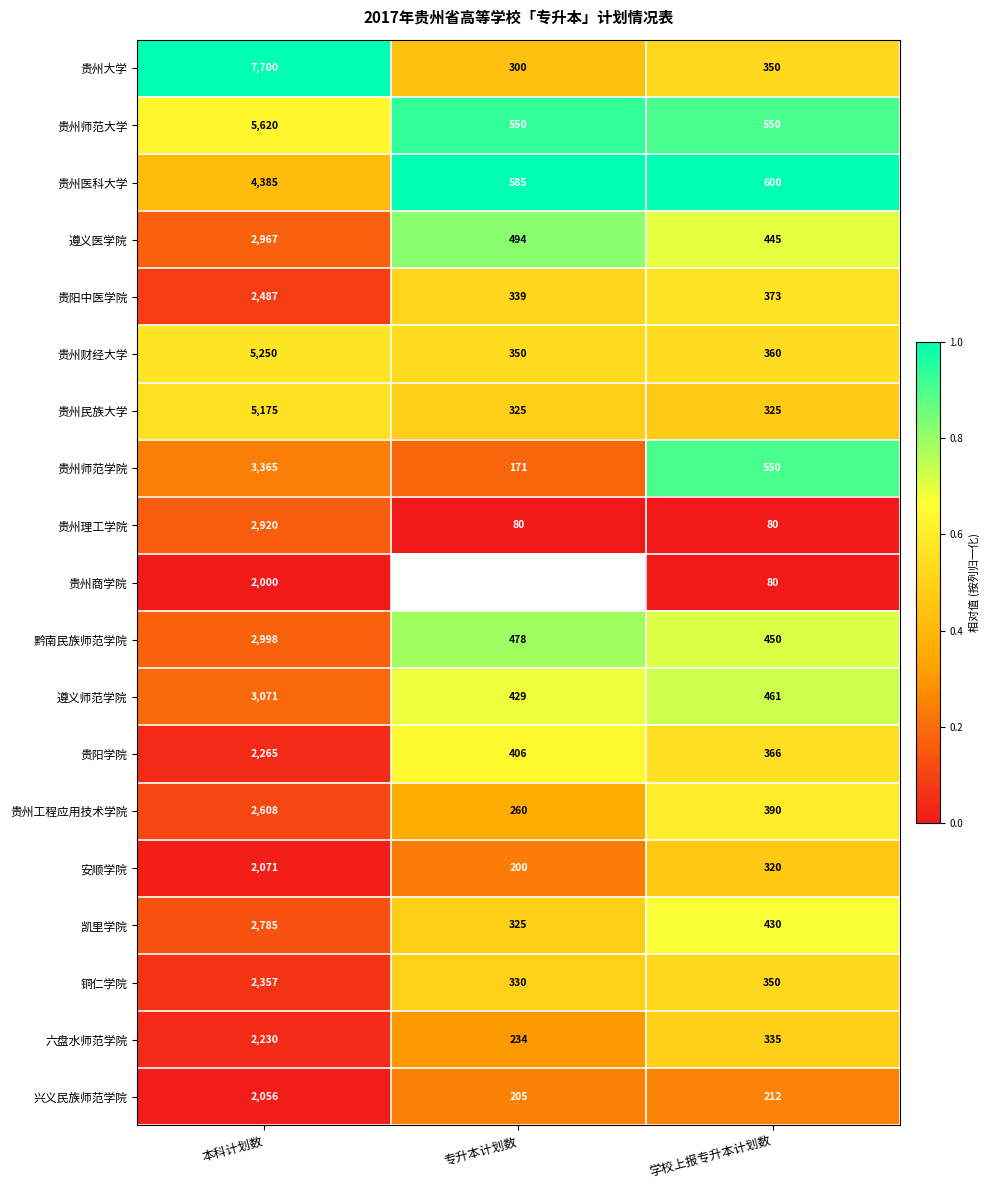

What is the spread (max minus min) of values at 学校上报专升本计划数?

520